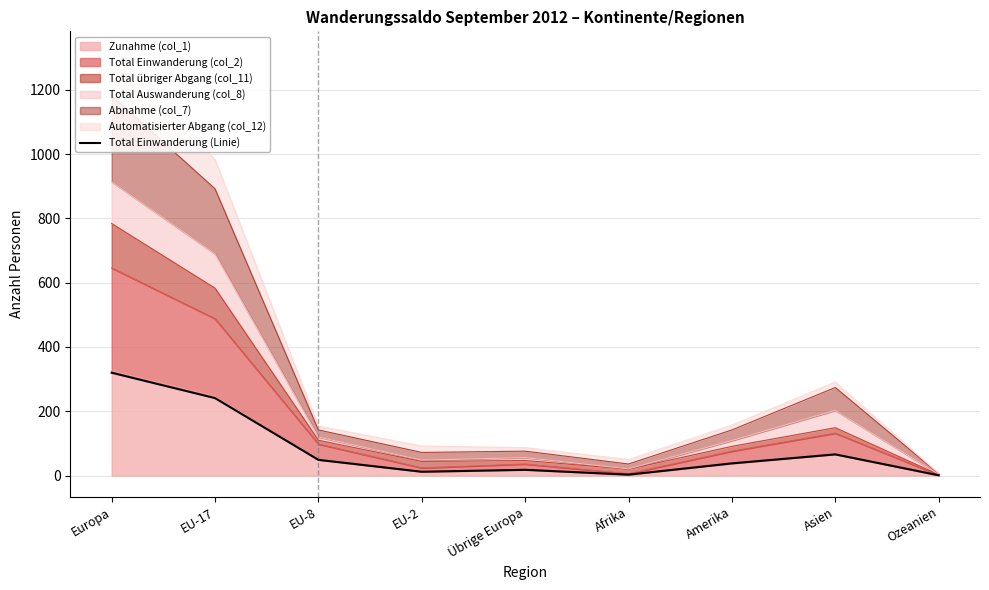

List the labels in order of value, smallest first.

Ozeanien, Afrika, EU-2, Übrige Europa, Amerika, EU-8, Asien, EU-17, Europa